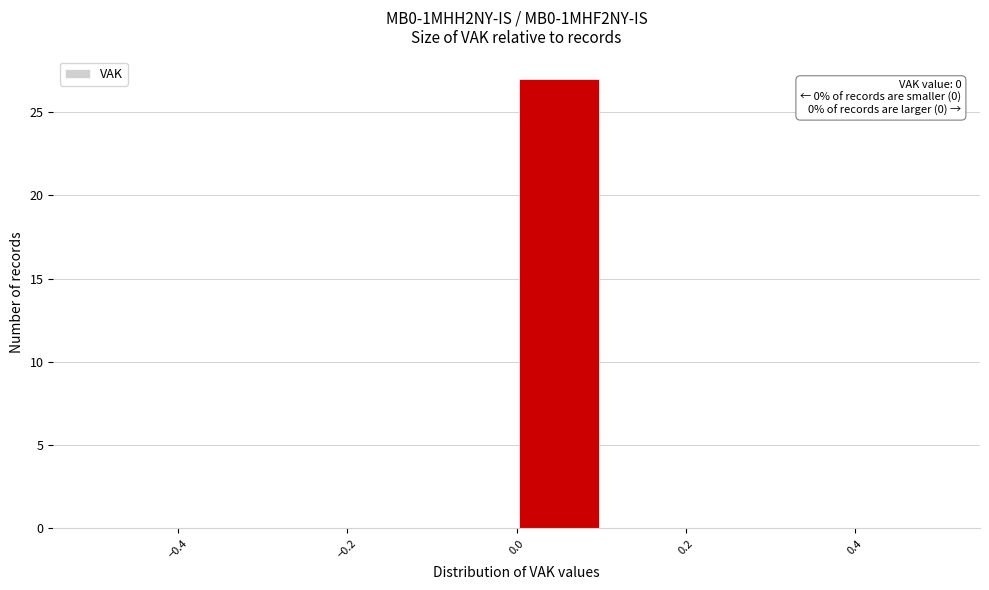

Over which range of the x-axis is the bar tallest?

0.0 to 0.1